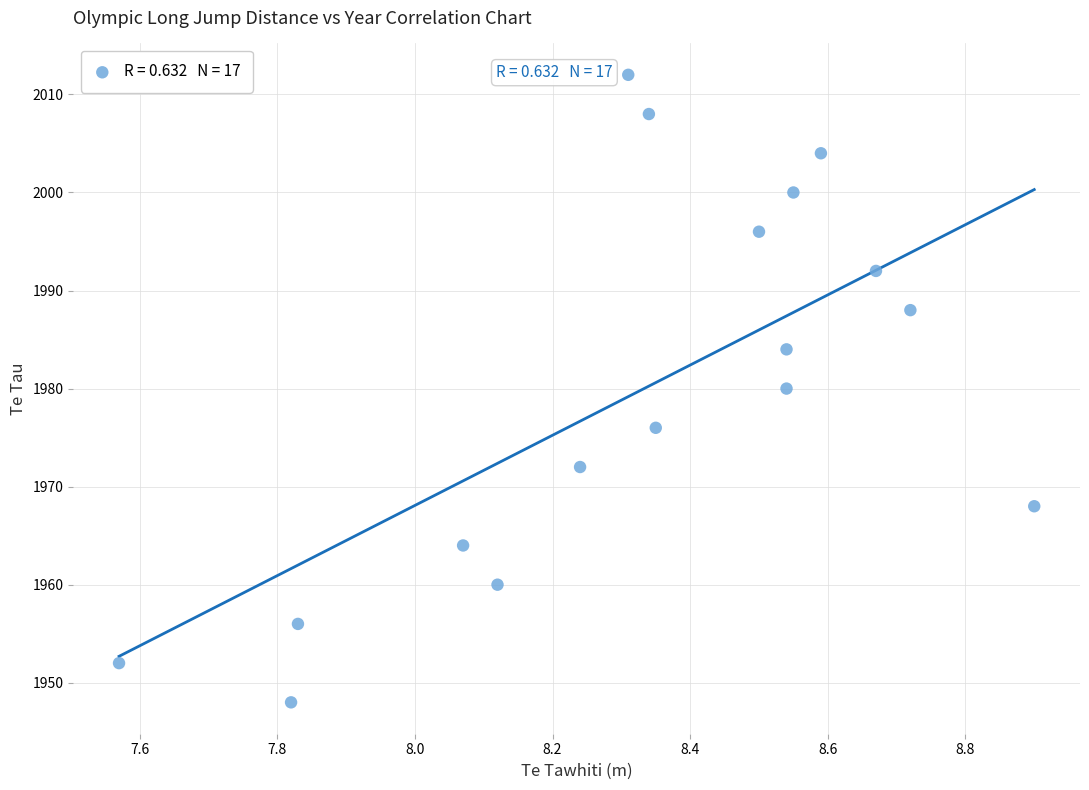

What is the range of Y values (max minus min)?

64